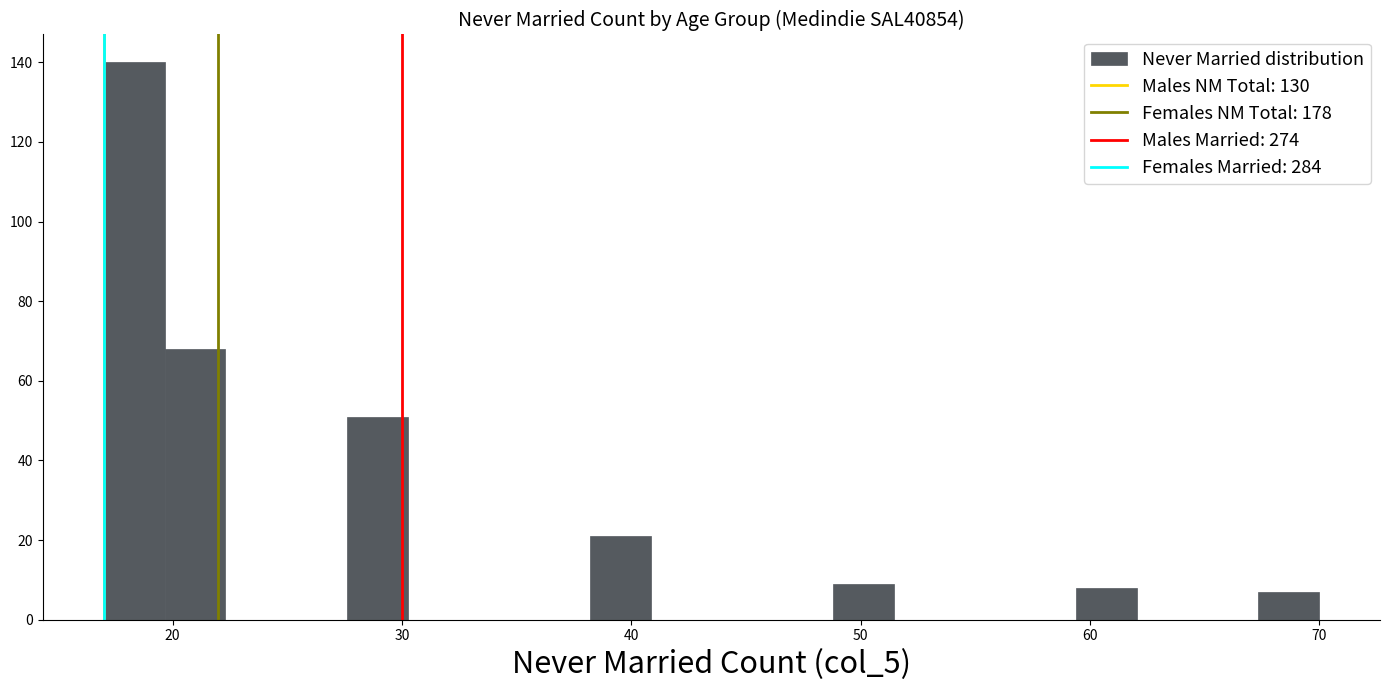

Around what value on the x-axis is the tallest bar? Give the approximate position of its centre, as read against the axis.

18